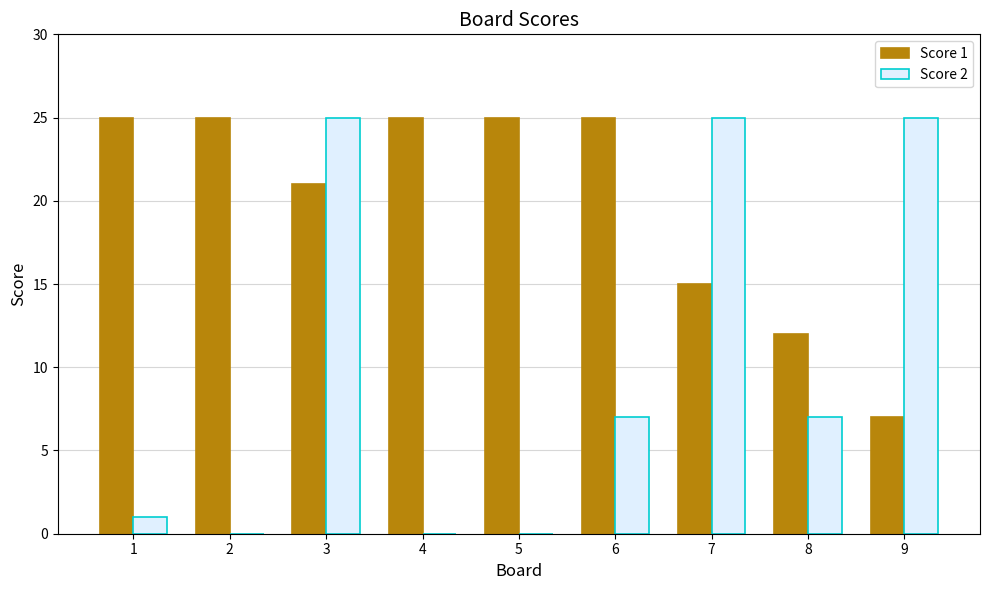

What is the average value of the Score 2 series?

10